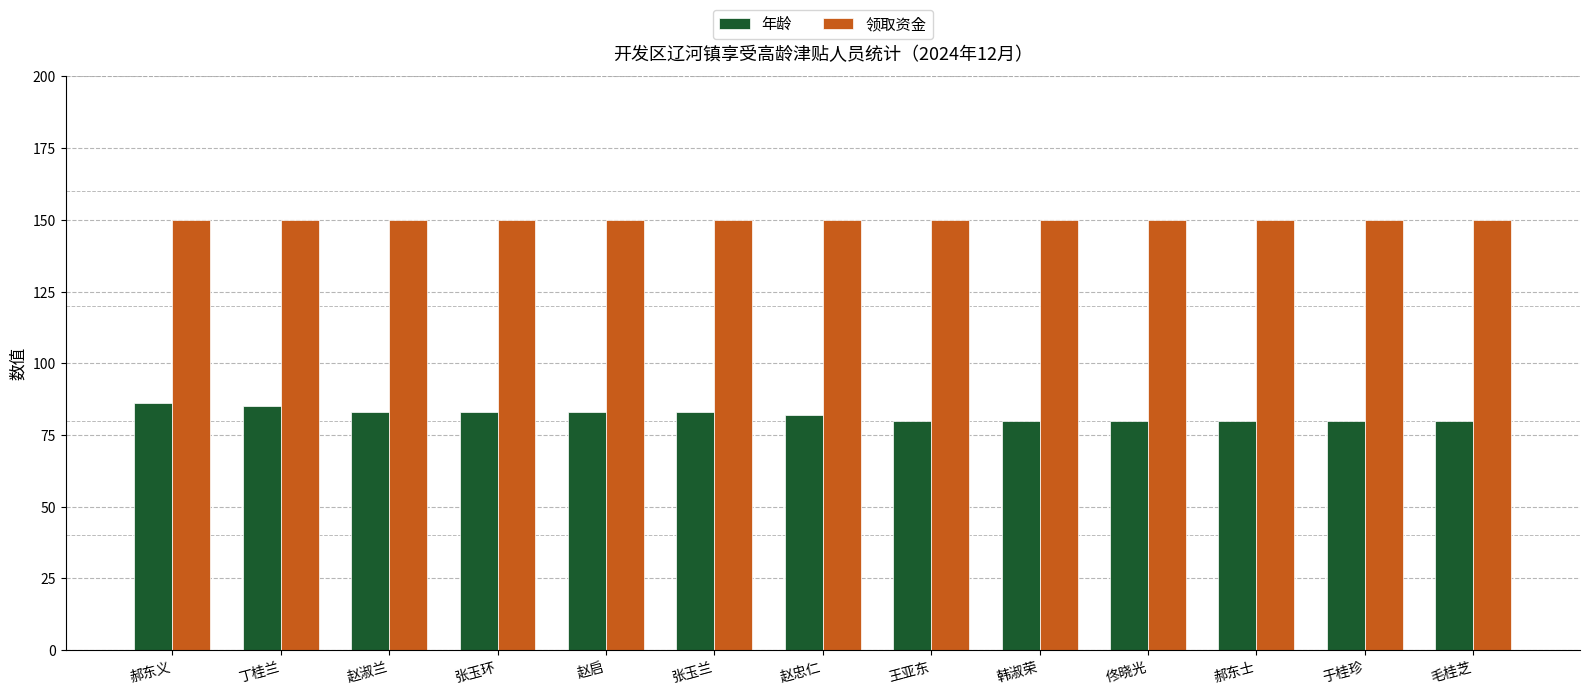

How many groups of bars are there?

13